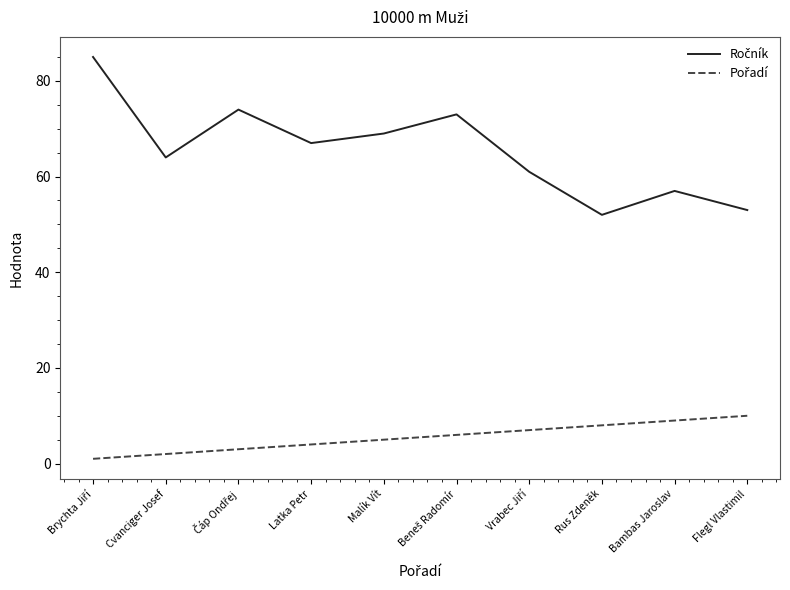

What is the spread (max minus min) of values at Bambas Jaroslav?

48